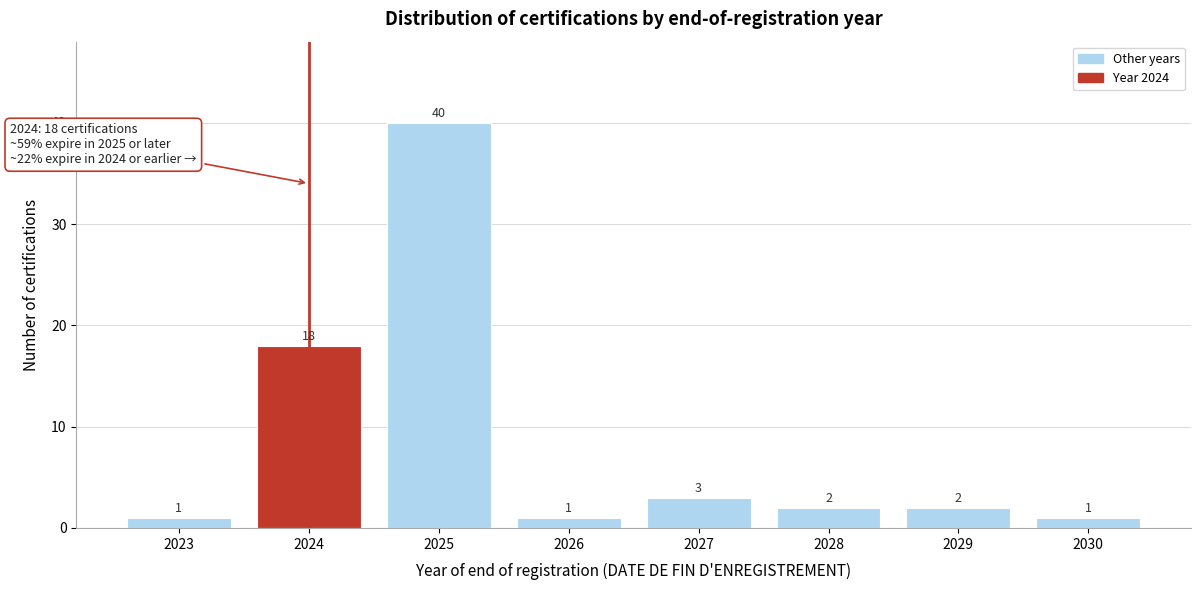

Reading right to left, what are all the values shown in this chart?

1	2	2	3	1	40	18	1